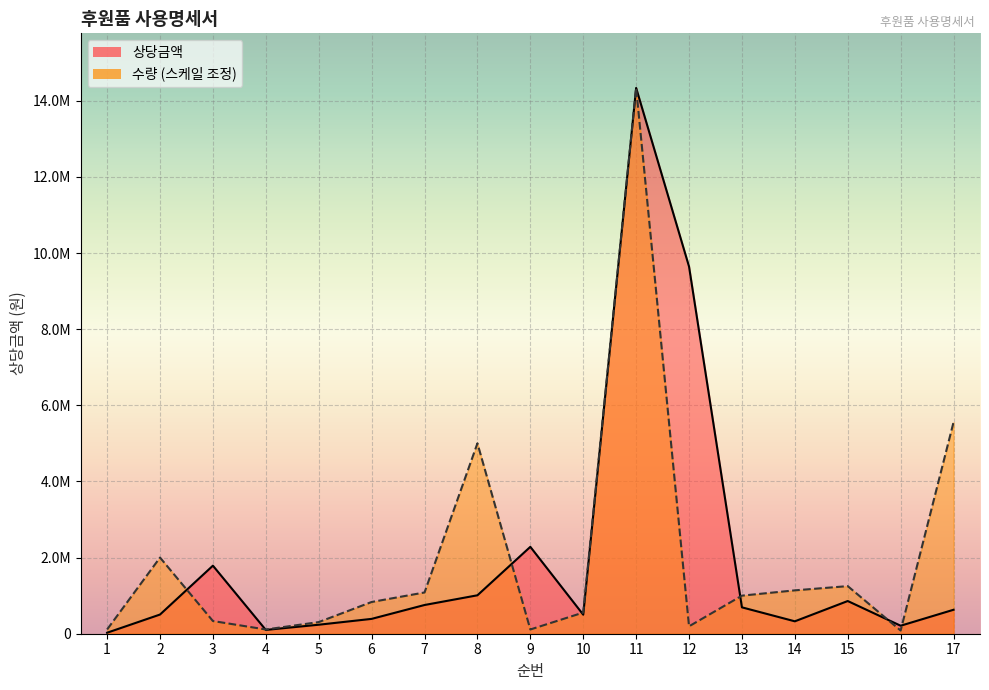

Which category has the lowest value across all series?

1